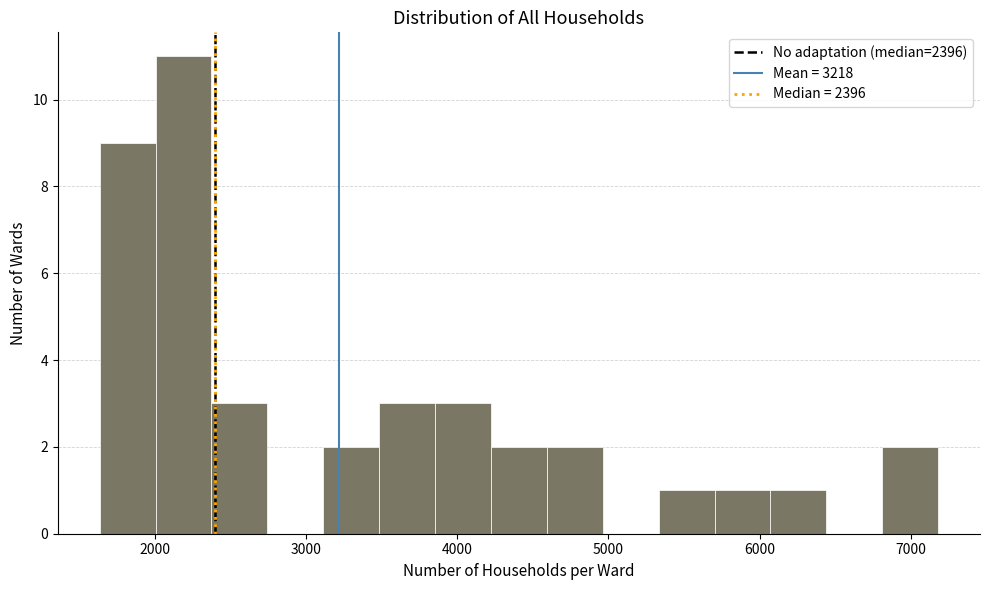

Read against the x-axis, roughly where is the centre of the tallest bar?

2200